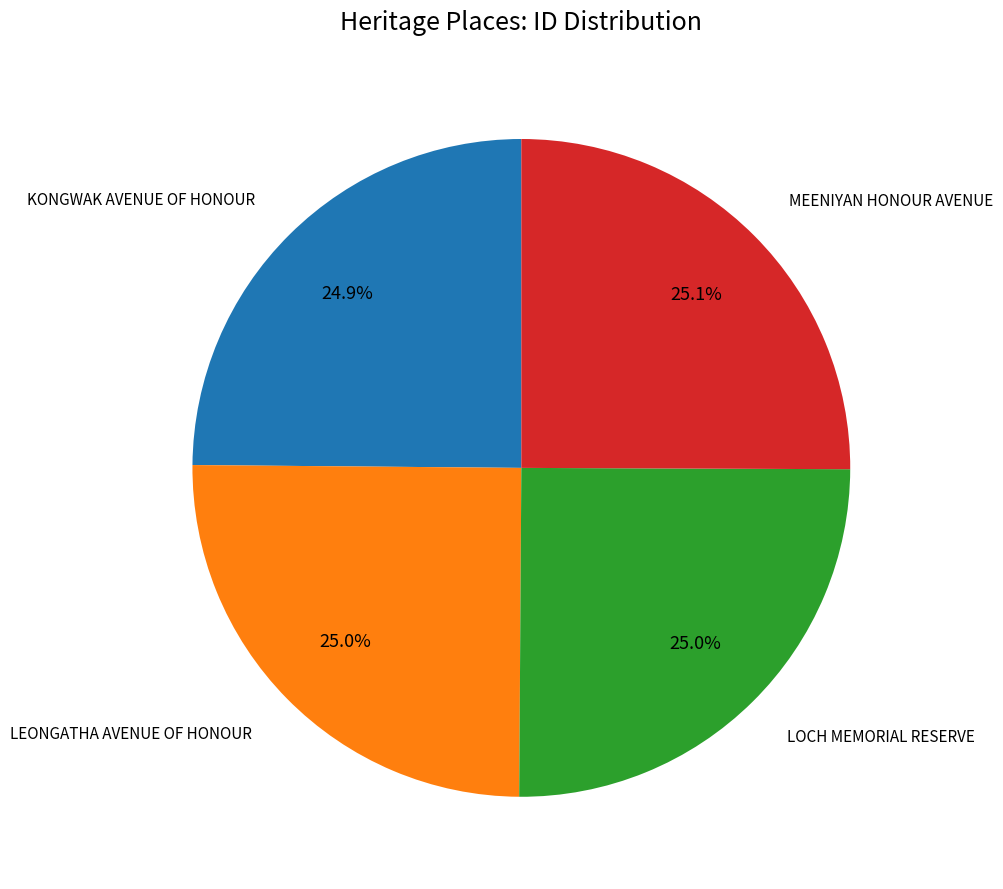

Is there a majority slice in this chart?

No